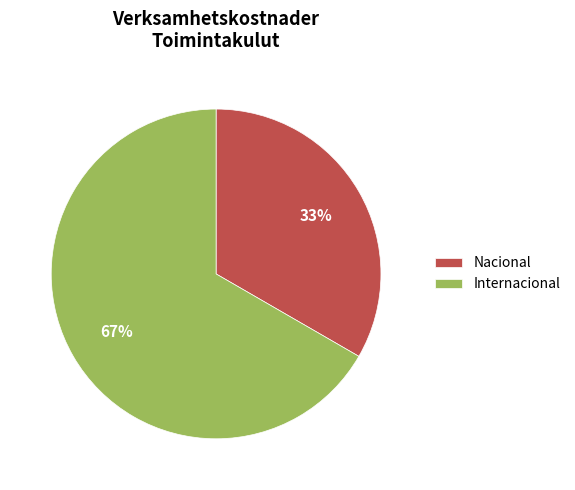

To the nearest percent, what is the average slice percentage?

50%